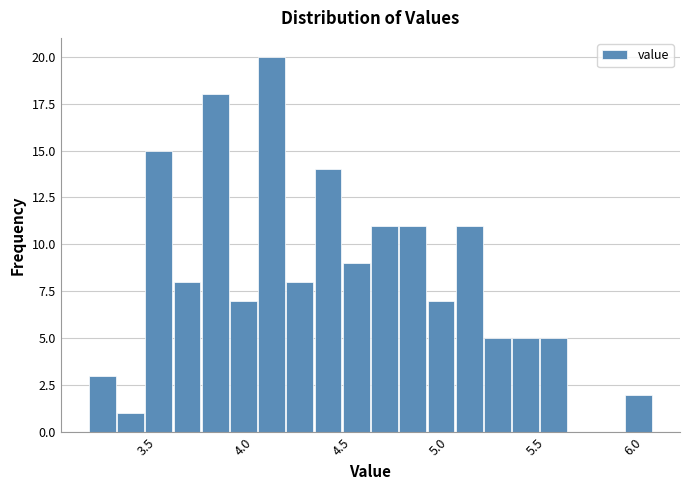

Read against the x-axis, roughly where is the centre of the tallest bar?

4.15